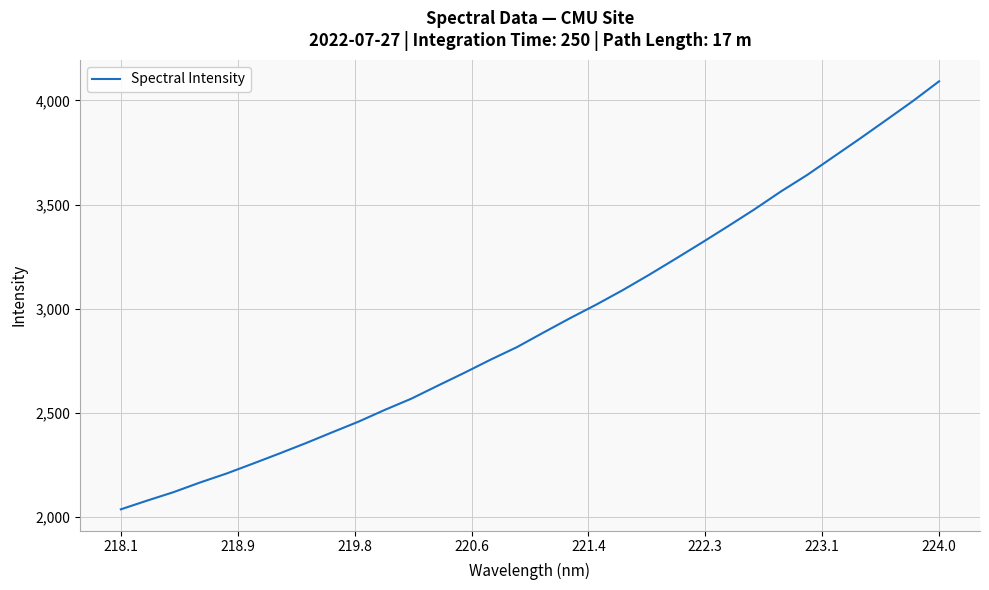

Reading right to left, extract all data points from this chart.

4092.1	3996.6	3906.5	3817.0	3729.8	3642.5	3562.8	3477.2	3396.1	3316.7	3238.9	3162.3	3088.5	3019.2	2953.6	2885.1	2815.4	2755.0	2691.5	2630.1	2567.8	2514.1	2457.3	2406.0	2353.8	2304.1	2255.6	2208.0	2165.0	2118.7	2078.1	2036.0